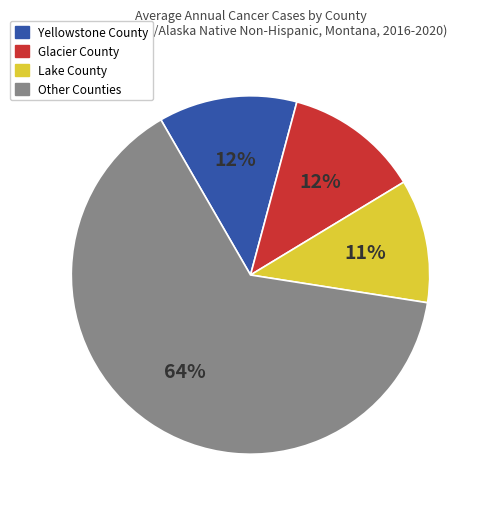

To the nearest percent, what portion does Lake County represent?

11%